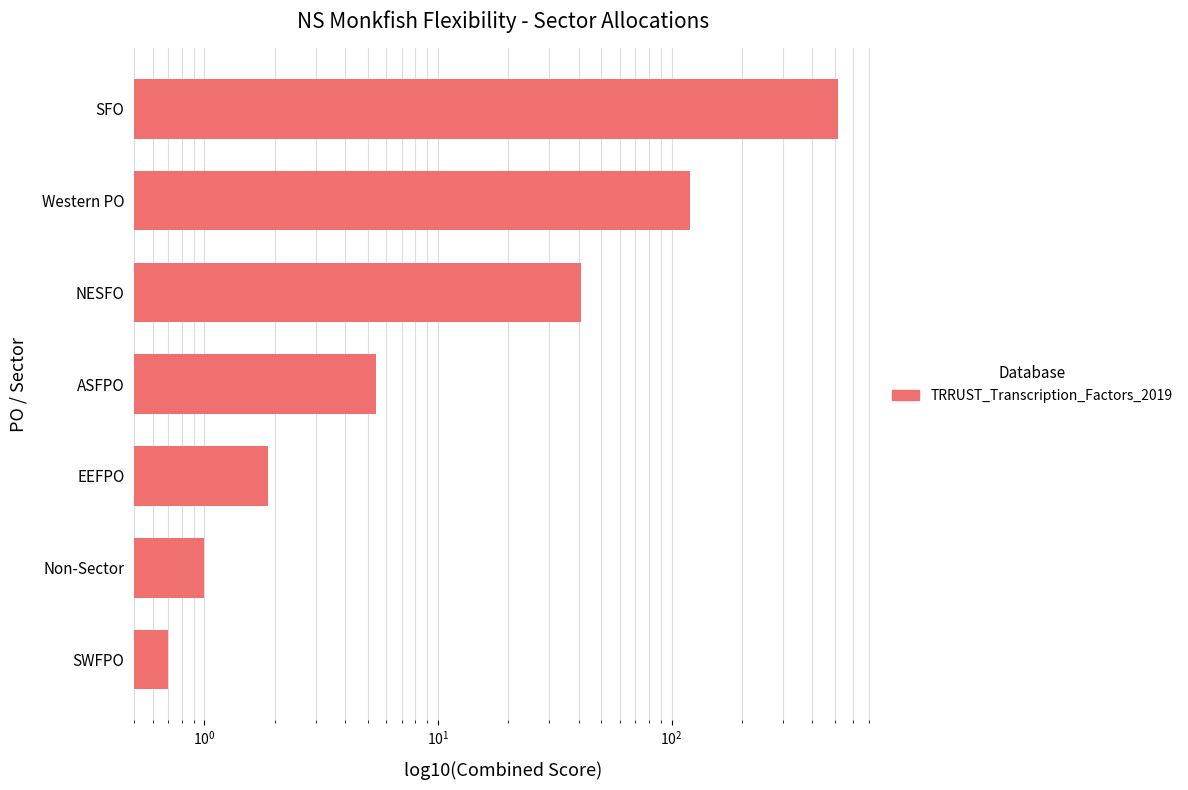

Reading left to right, what are all the values shown in this chart?

0.7	1.0	1.9	5.4	41.0	119.7	516.1